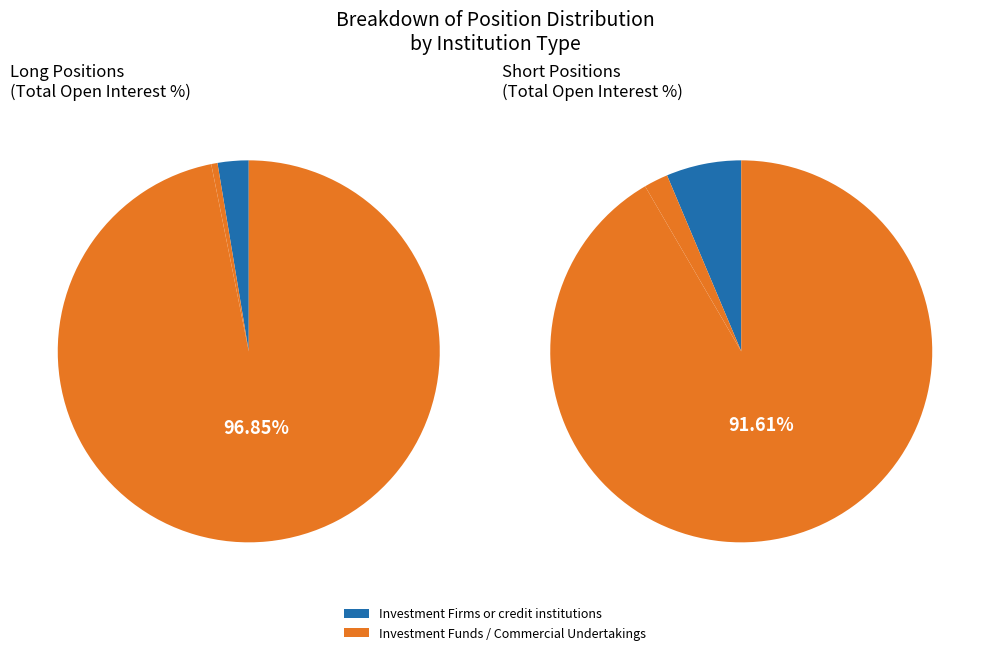

Which series has the largest range (max minus min)?

long_values